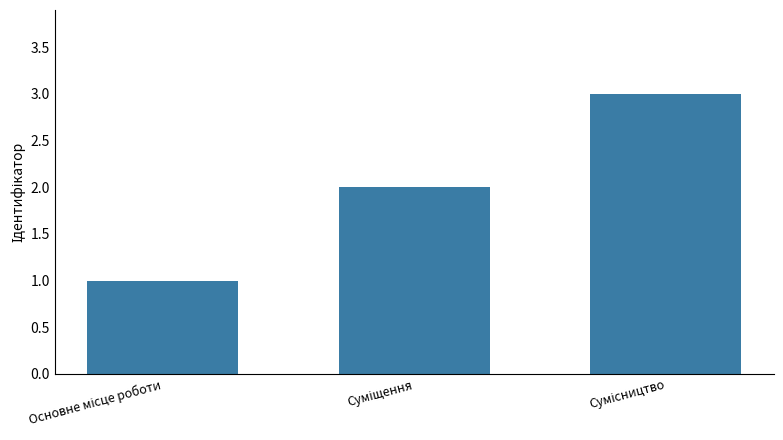

What is the maximum value shown in the chart?

3